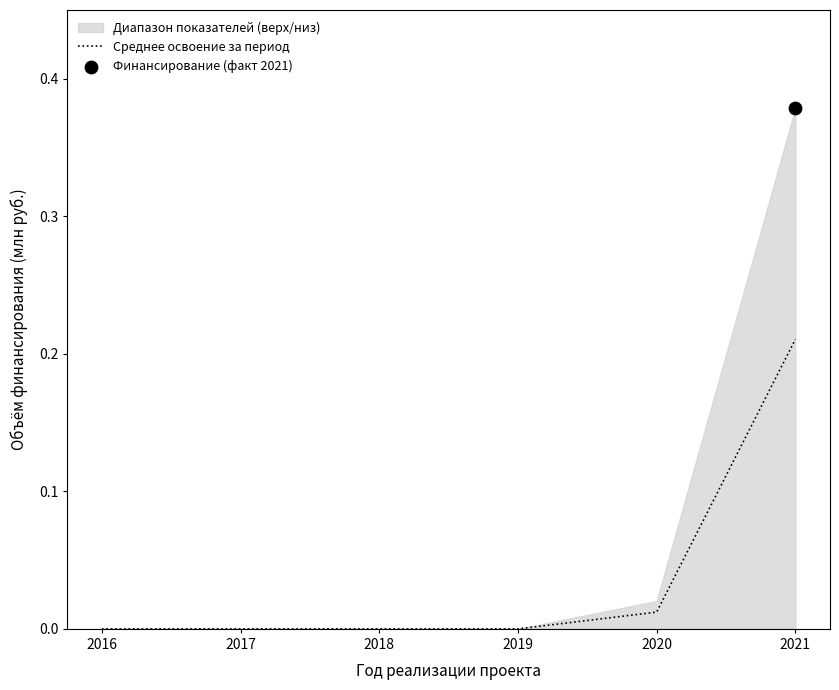

Which has a higher value, 2016 or 2017?

2016